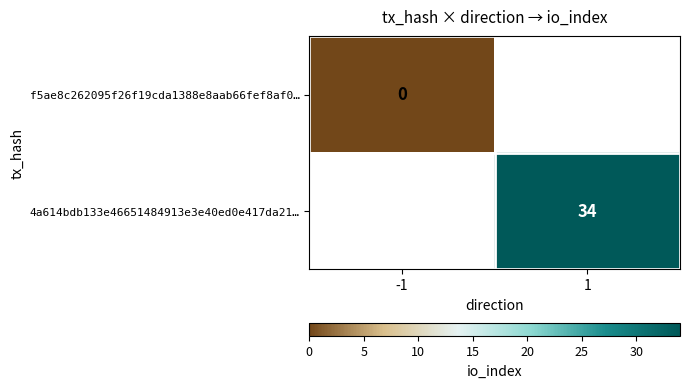

Is the value of f5ae8c262095f26f19cda1388e8aab66fef8af0… at -1 greater than the value of 4a614bdb133e46651484913e3e40ed0e417da21… at 1?

No